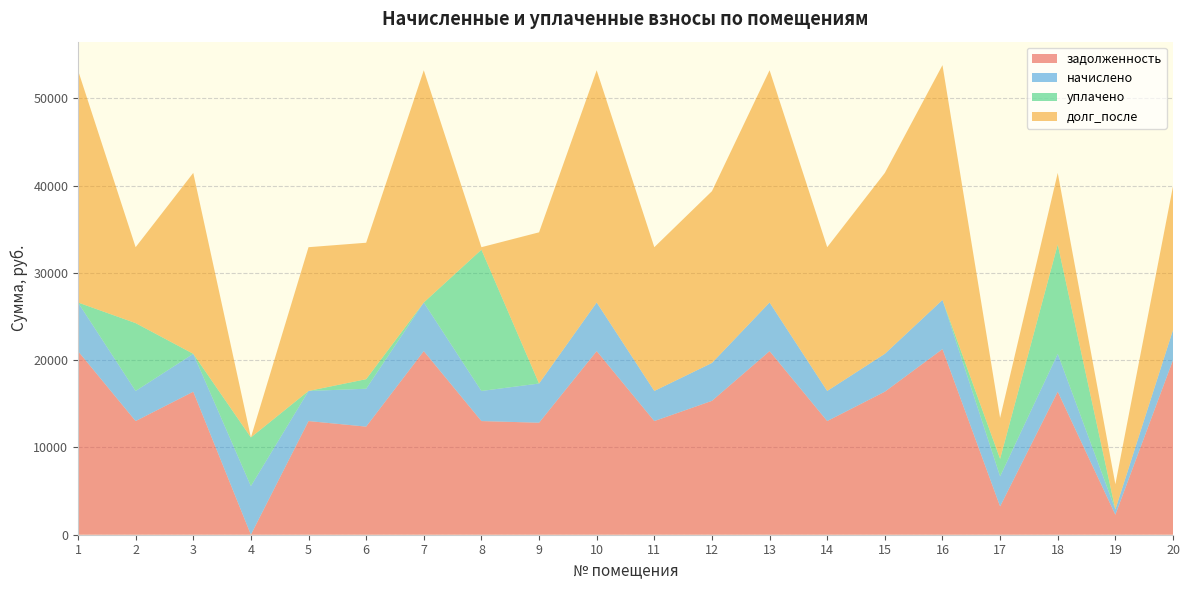

Reading left to right, list all the values displayed in this chart.

задолженность: 1=21031.9	2=13019.8	3=16383.8	4=0.3	5=13019.8	6=12383.8	7=21031.9	8=13019.8	9=12830.4	10=21031.9	11=13019.8	12=15337.3	13=21031.9	14=13019.8	15=16383.8	16=21263.0	17=3240.9	18=16383.8	19=2287.9	20=20000.0
начислено: 1=5572.4	2=3449.6	3=4341.0	4=5572.4	5=3449.6	6=4341.0	7=5572.4	8=3449.6	9=4490.6	10=5572.4	11=3449.6	12=4341.0	13=5572.4	14=3449.6	15=4341.0	16=5633.8	17=3449.6	18=4341.0	19=606.2	20=3449.6
уплачено: 1=0.0	2=7772.3	3=0.0	4=5573.0	5=0.0	6=1094.0	7=0.0	8=16181.9	9=0.0	10=0.0	11=0.0	12=0.0	13=0.0	14=0.0	15=0.0	16=0.0	17=2000.0	18=12523.7	19=0.0	20=0.0
долг_после: 1=26604.4	2=8697.1	3=20724.8	4=0.0	5=16469.4	6=15630.8	7=26604.4	8=287.5	9=17321.0	10=26604.4	11=16469.4	12=19678.3	13=26604.4	14=16469.4	15=20724.8	16=26896.8	17=4690.6	18=8201.1	19=2894.2	20=16469.4